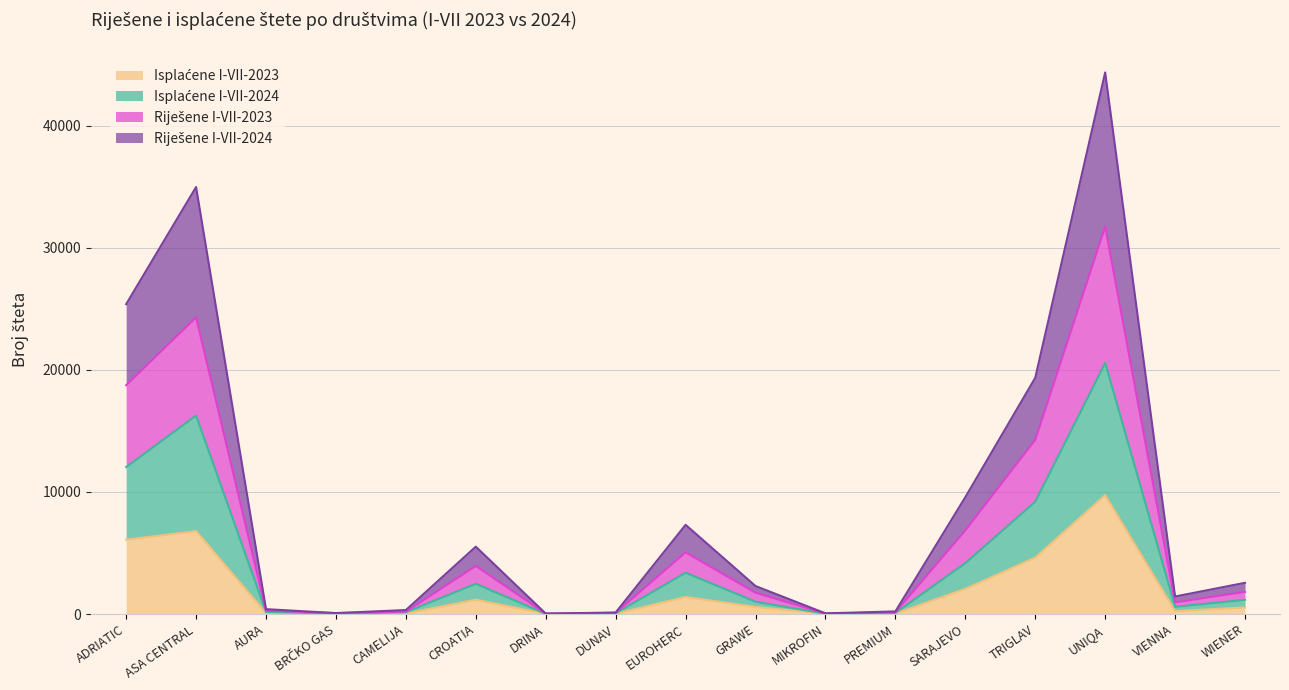

In Isplaćene I-VII-2024, how many points are higher than both neighbors (excluding endpoints)?

4